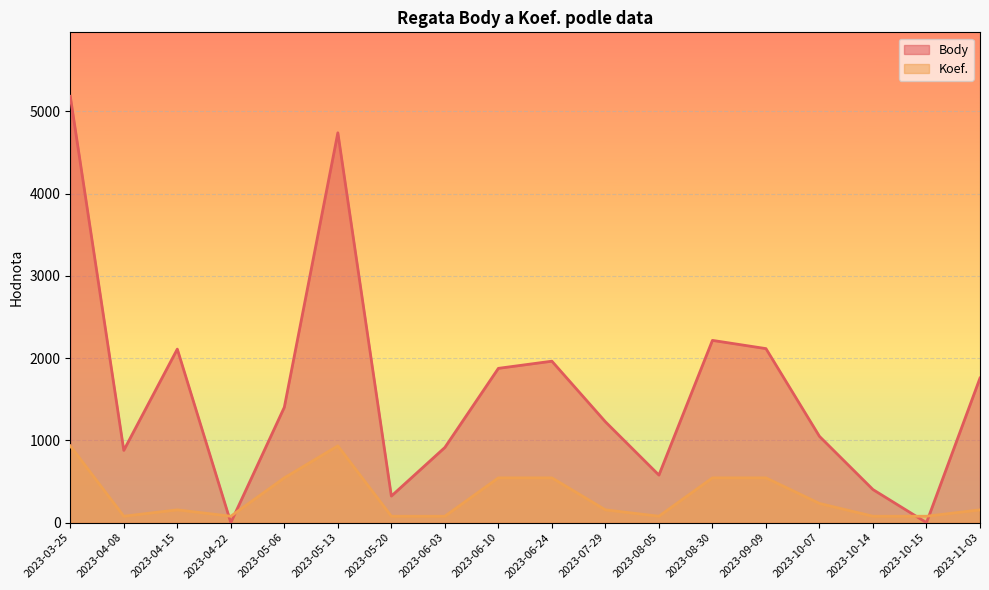

How many intersections are there between Koef. and Body?

4